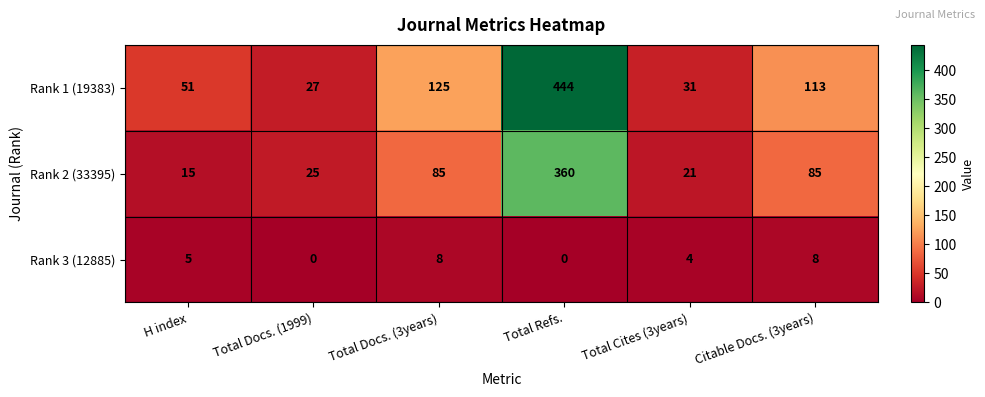

What is the average value of the Rank 1 (19383) series?

132